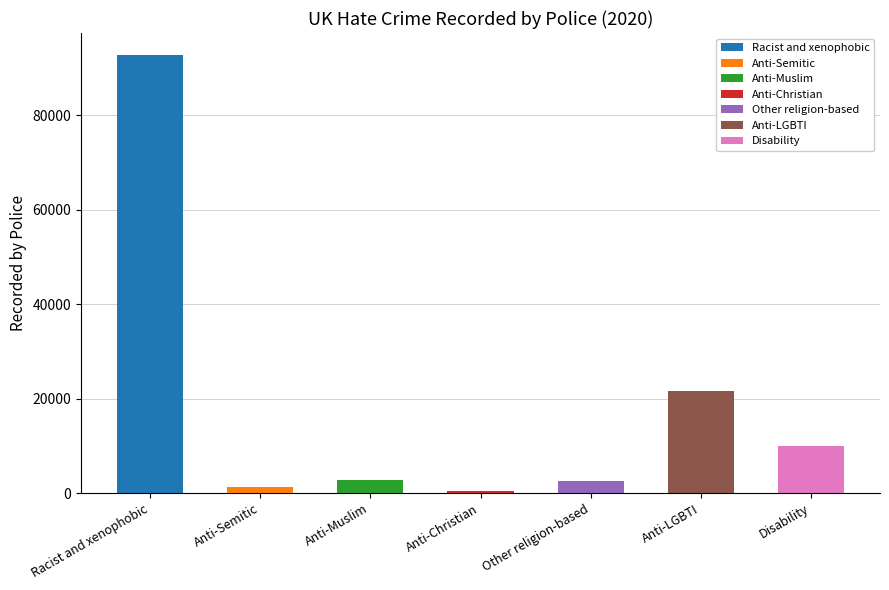

What is the change in value from Racist and xenophobic to Other religion-based?

-90206